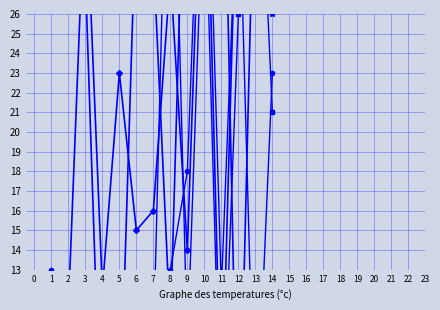

True or false: col_4 has a value of 0 at 7.

True